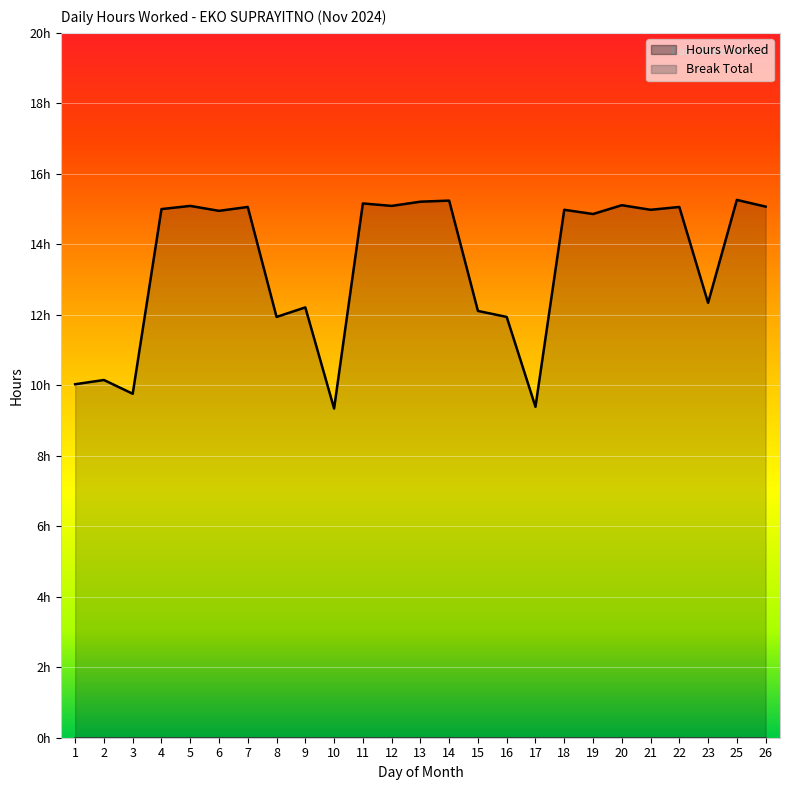

Approximately how many times larger is the value at 22 compared to 21?

1.0